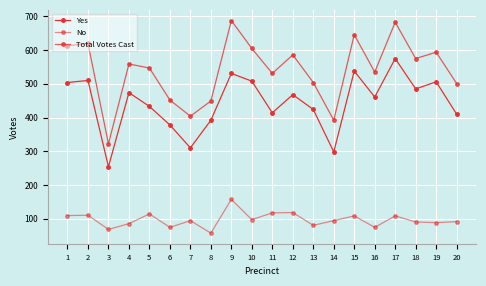

How many categories are shown in the chart?

20